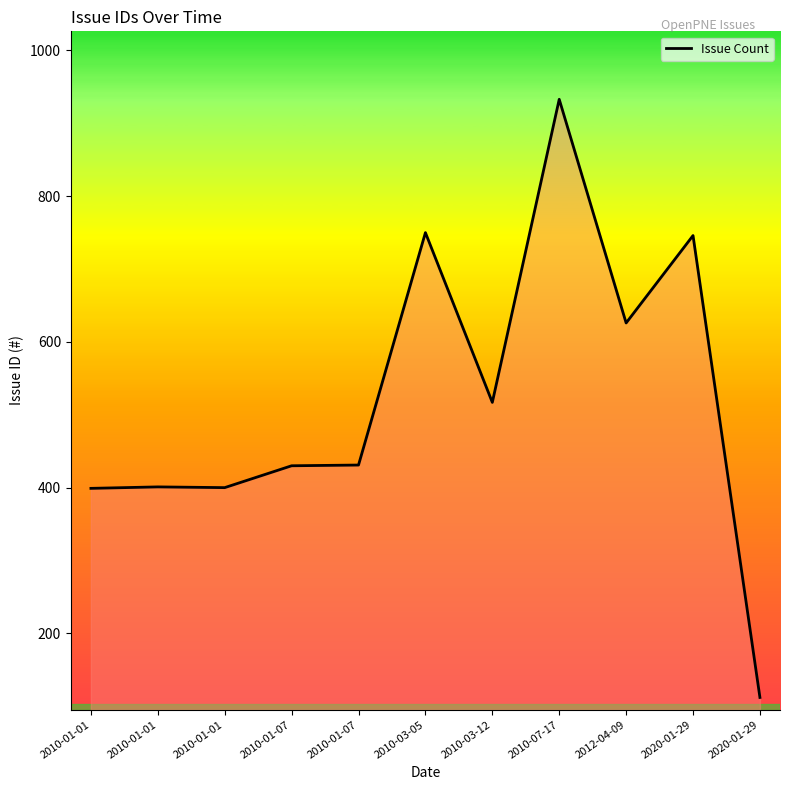

What is the approximate value at 2010-01-07, to the nearest 100?

400